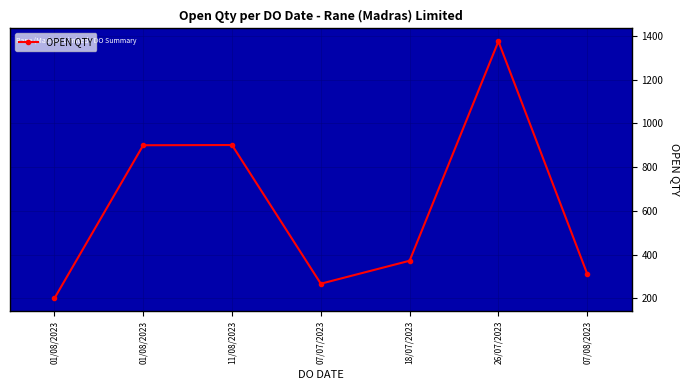

How many lines are shown in the chart?

1